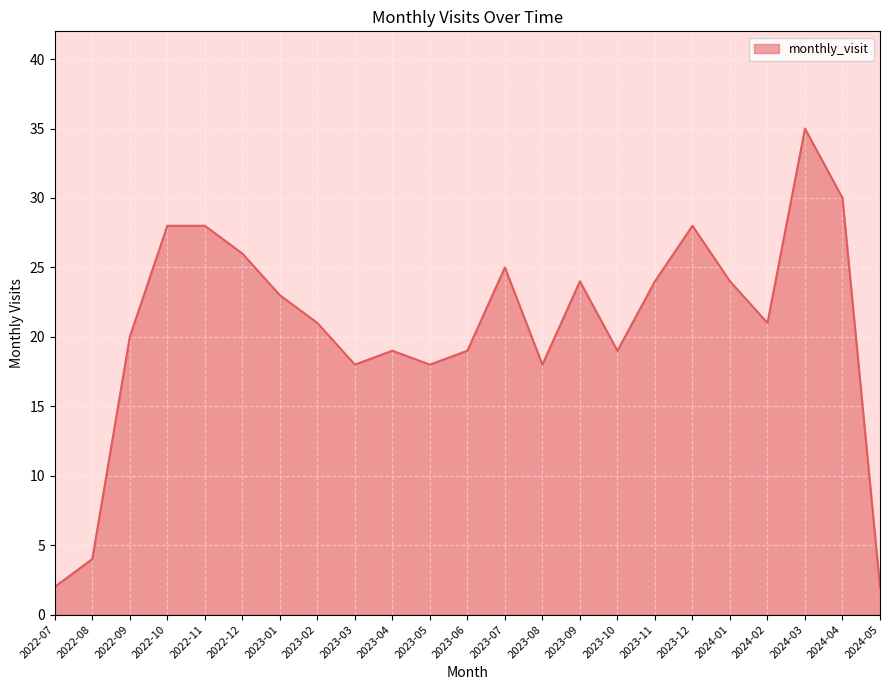

What position from the right is 2024-01?

5